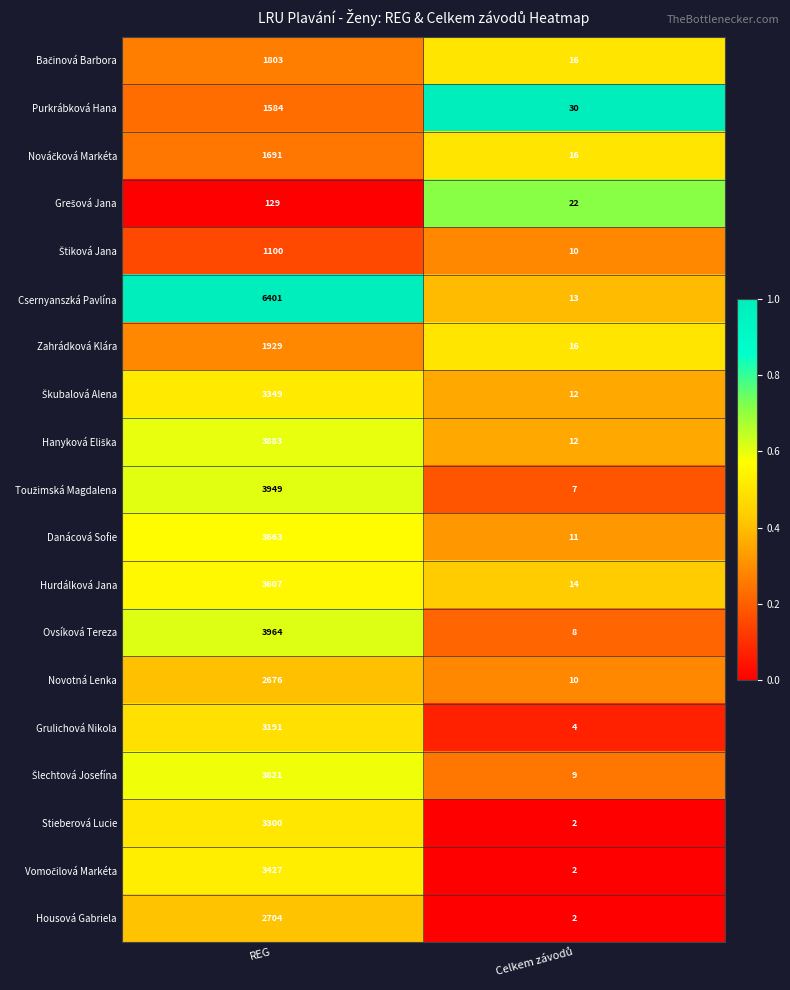

The Housová Gabriela series shows 4841 at REG. True or false?

False